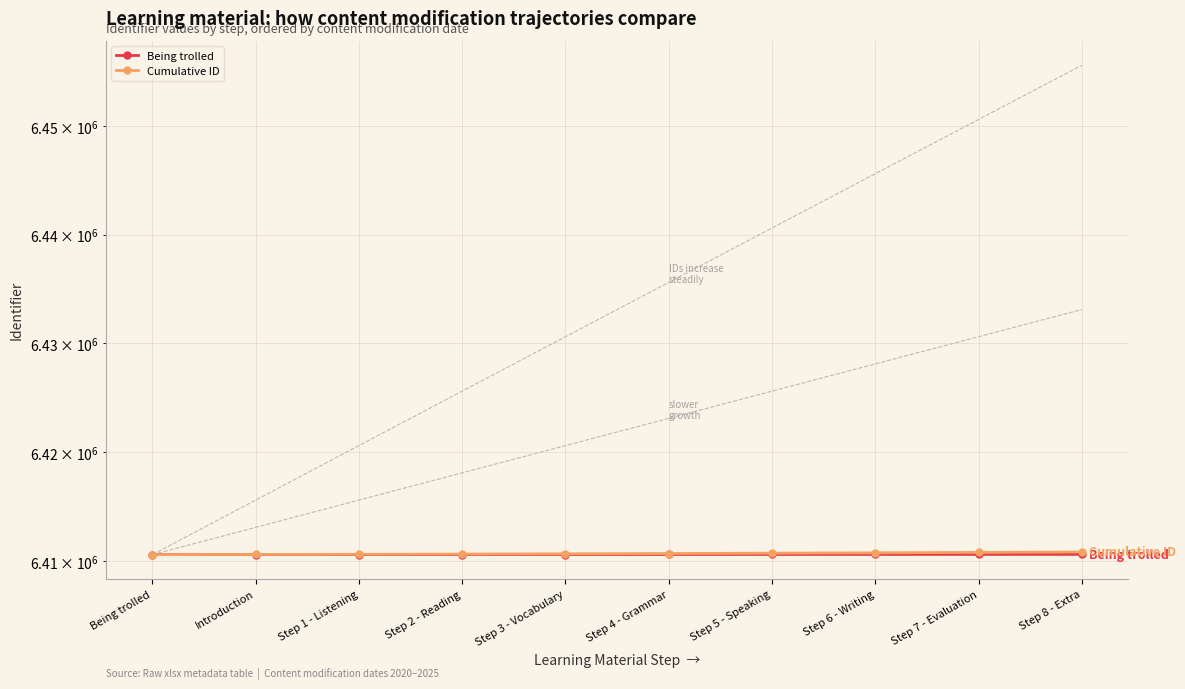

The Cumulative ID series shows 6410748 at Step 5 - Speaking. True or false?

True